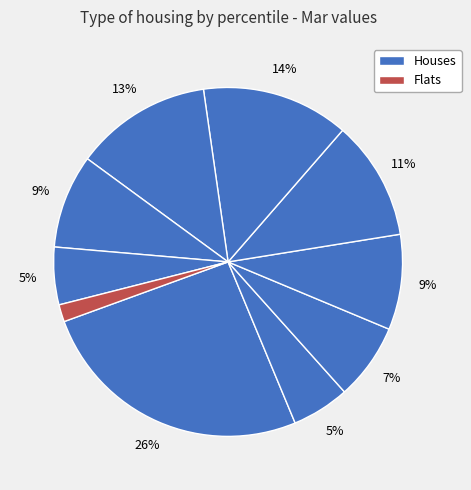

How many slices are in this pie chart?

10